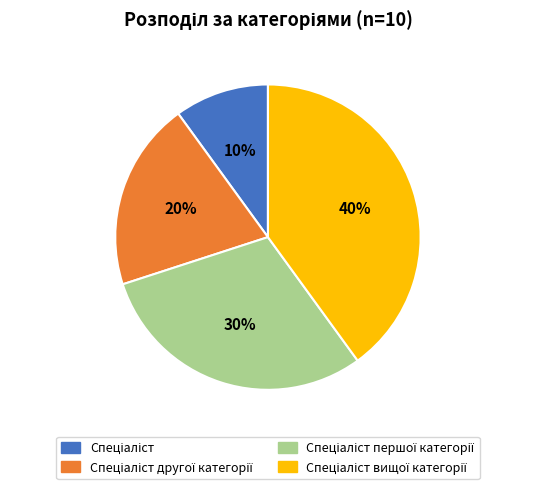

Is there any slice that represents more than half of the pie?

No